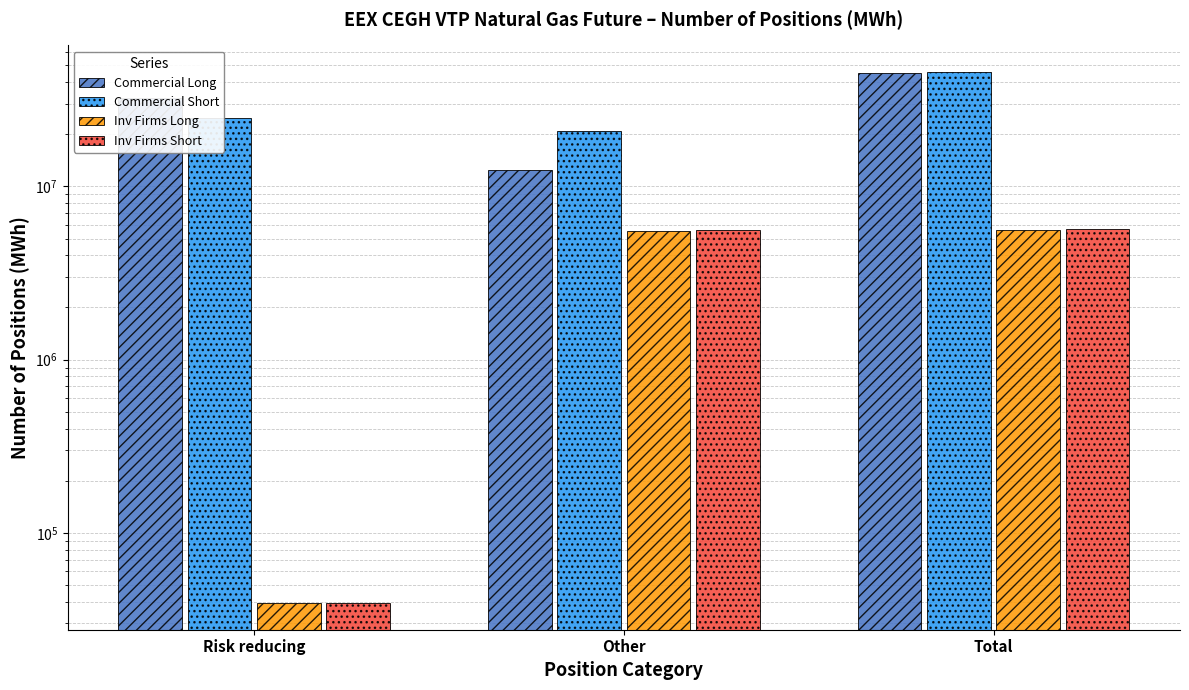

How many bars are there in total?

12